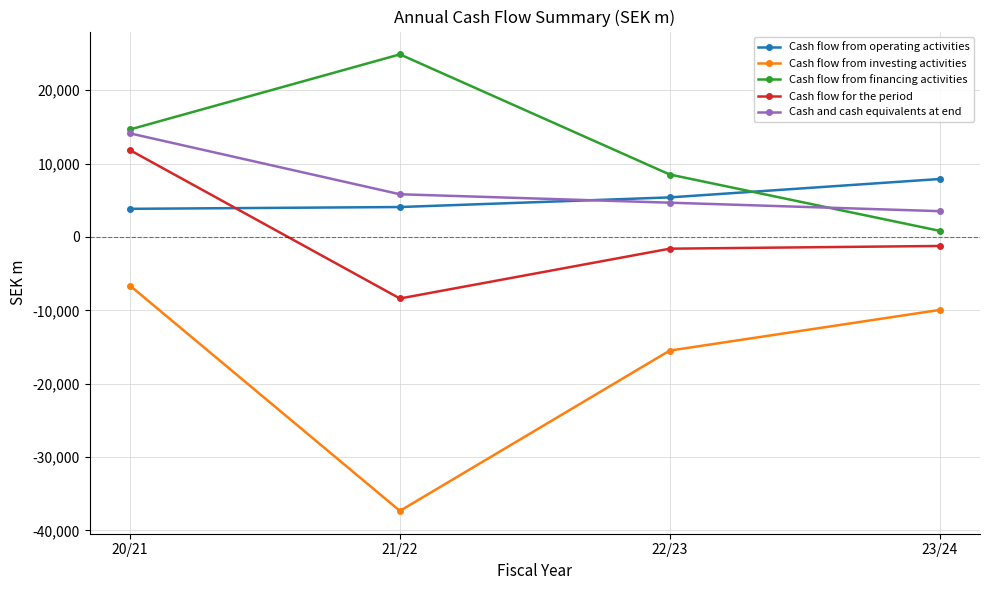

Is the value of Cash flow for the period at 22/23 greater than the value of Cash flow from financing activities at 20/21?

No